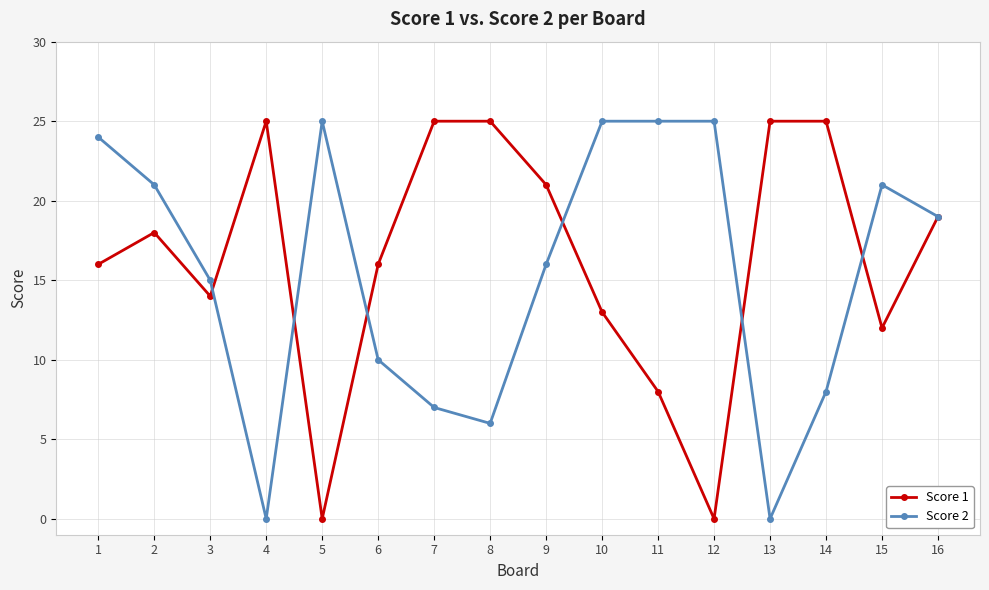

Reading left to right, list all the values displayed in this chart.

Score 1: 16	18	14	25	0	16	25	25	21	13	8	0	25	25	12	19
Score 2: 24	21	15	0	25	10	7	6	16	25	25	25	0	8	21	19